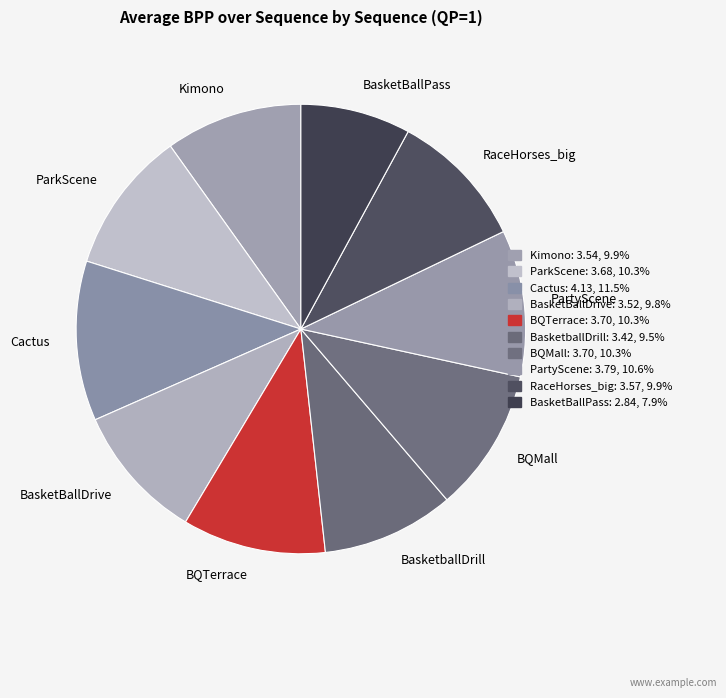

What is the largest slice in the pie chart?

Cactus